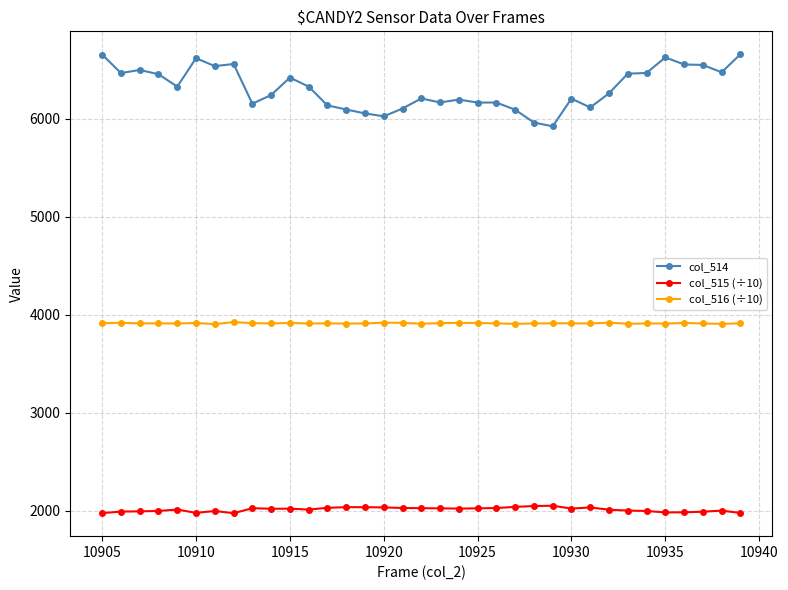

What is the sum of all col_516 (÷10) values?

136940.8